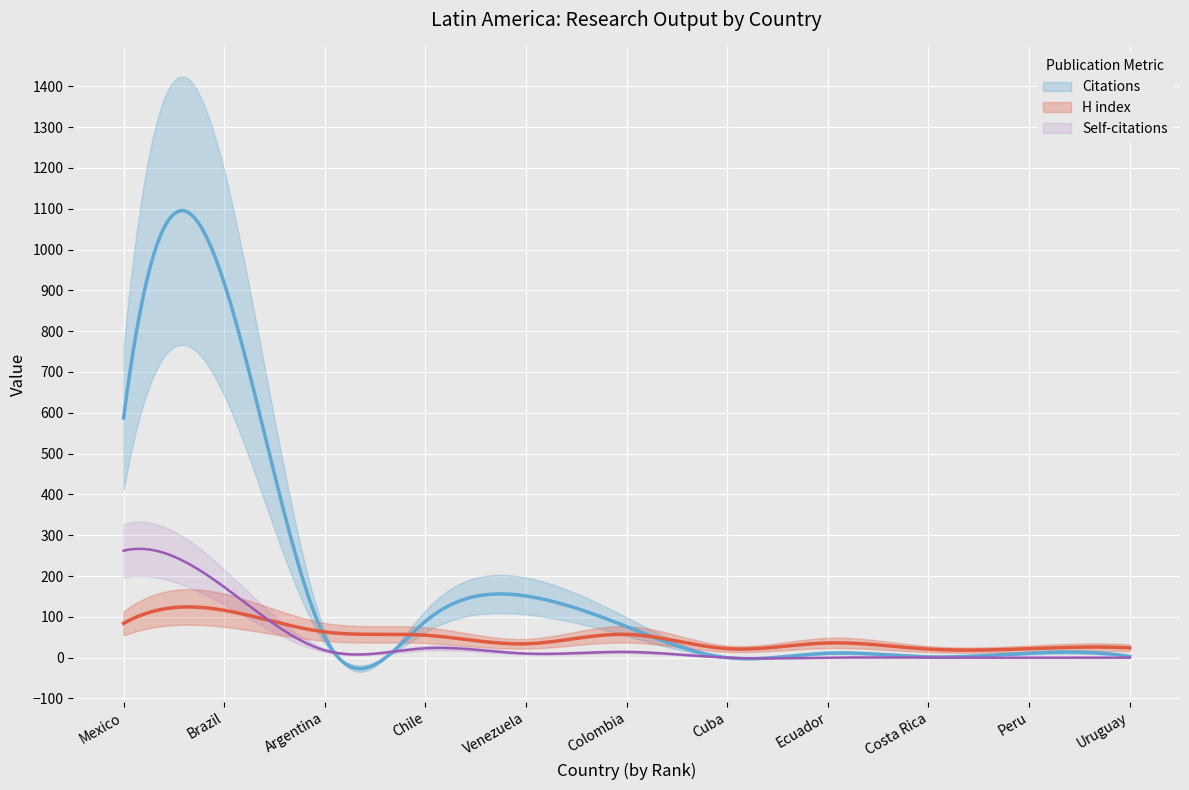

What is the average value of the Self-citations series?

45